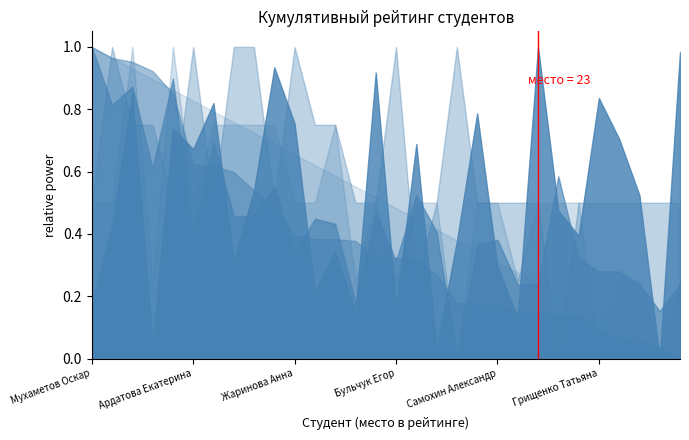

What is the change in value from Мухаметов Оскар to Ардатова Екатерина?

+1